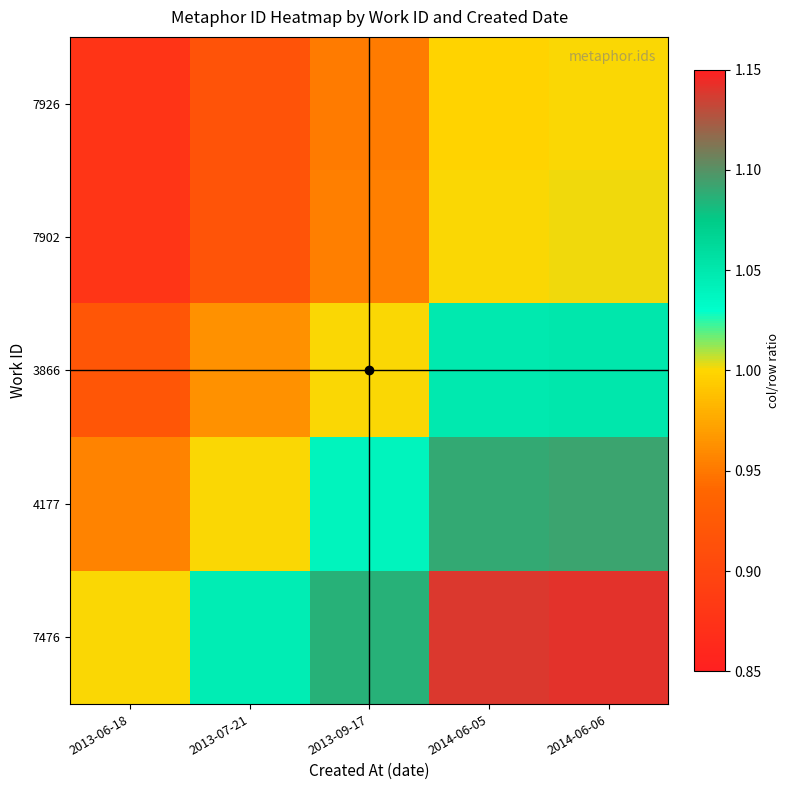

Which series changed the most between 2013-07-21 and 2014-06-06?

7476